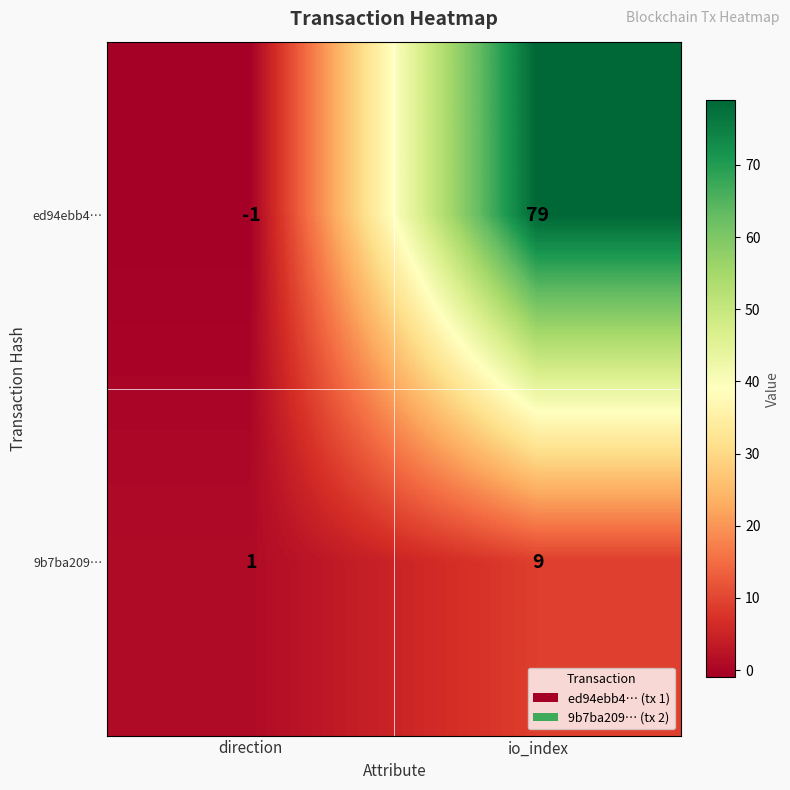

What is the average value of the ed94ebb4… series?

39